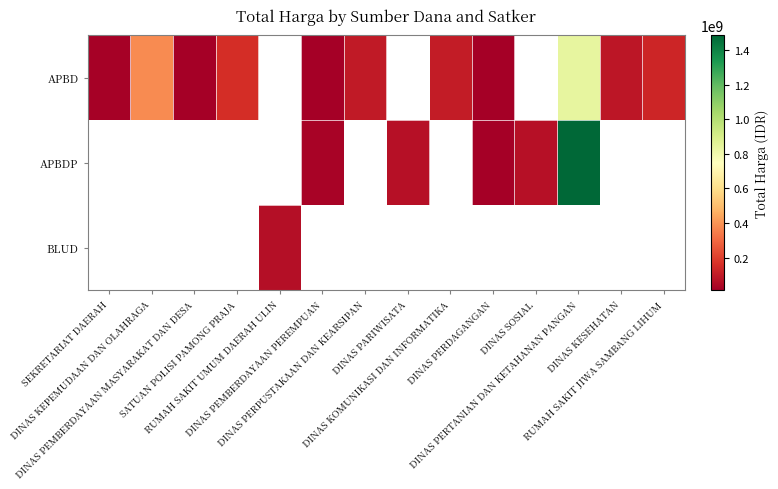

At how many categories does at least one series exceed 845640361?

1